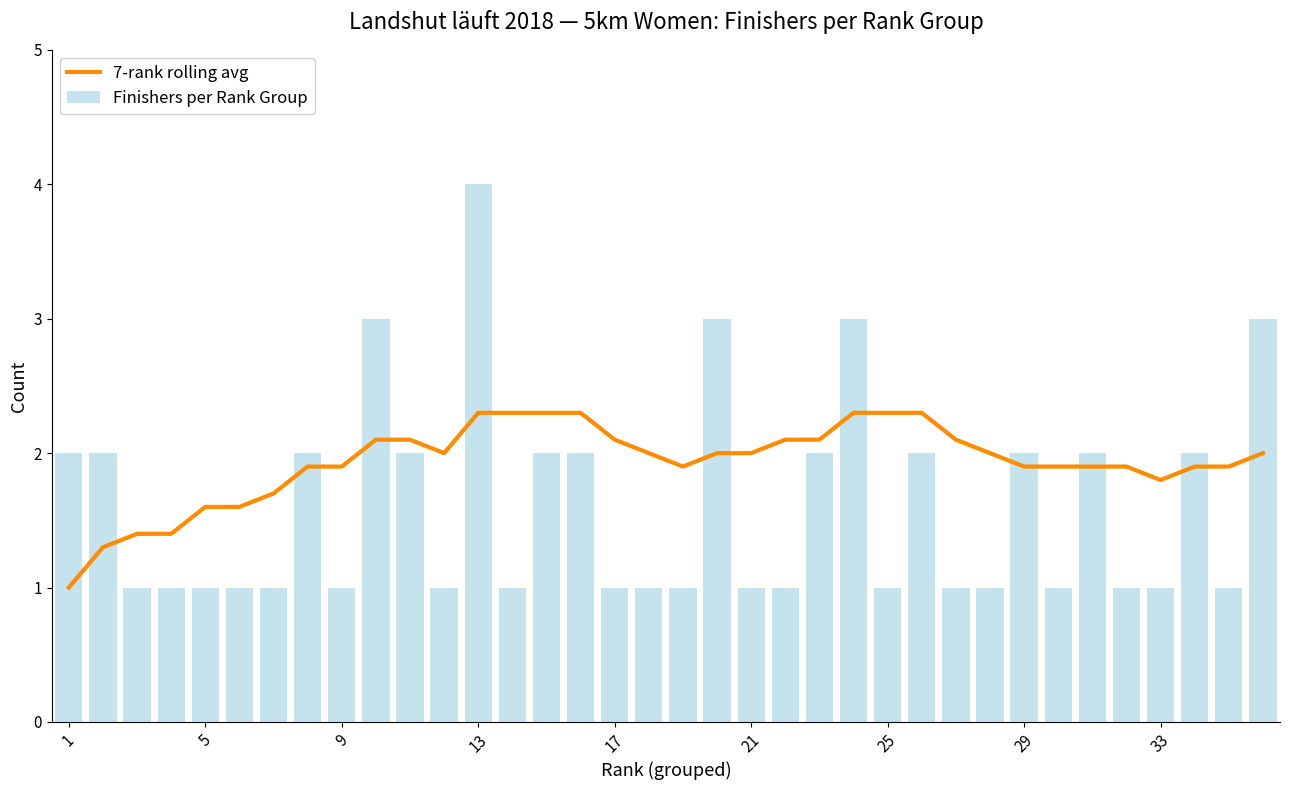

How many data points does each series have?

36